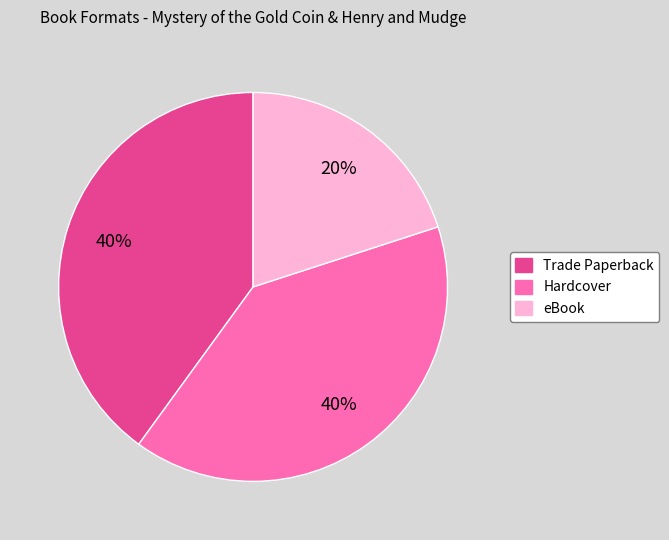

Does Trade Paperback represent more than half of the total?

No